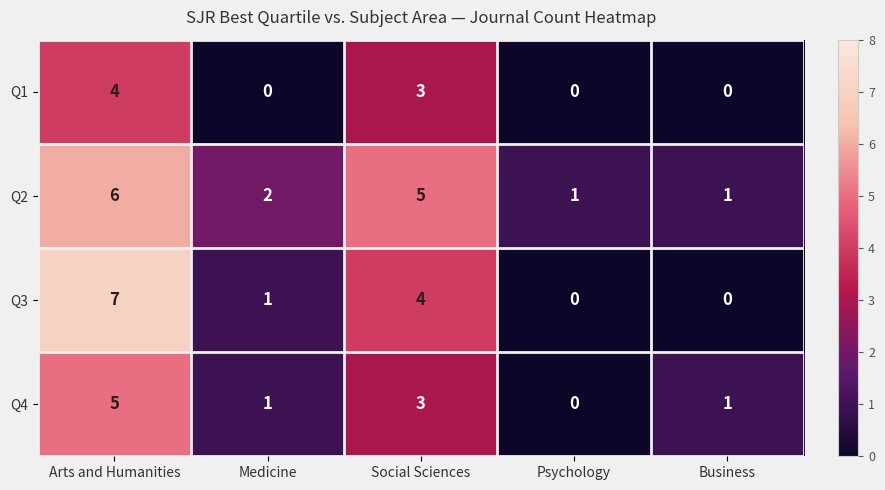

At Arts and Humanities, list the series in order from largest to smallest.

Q3, Q2, Q4, Q1